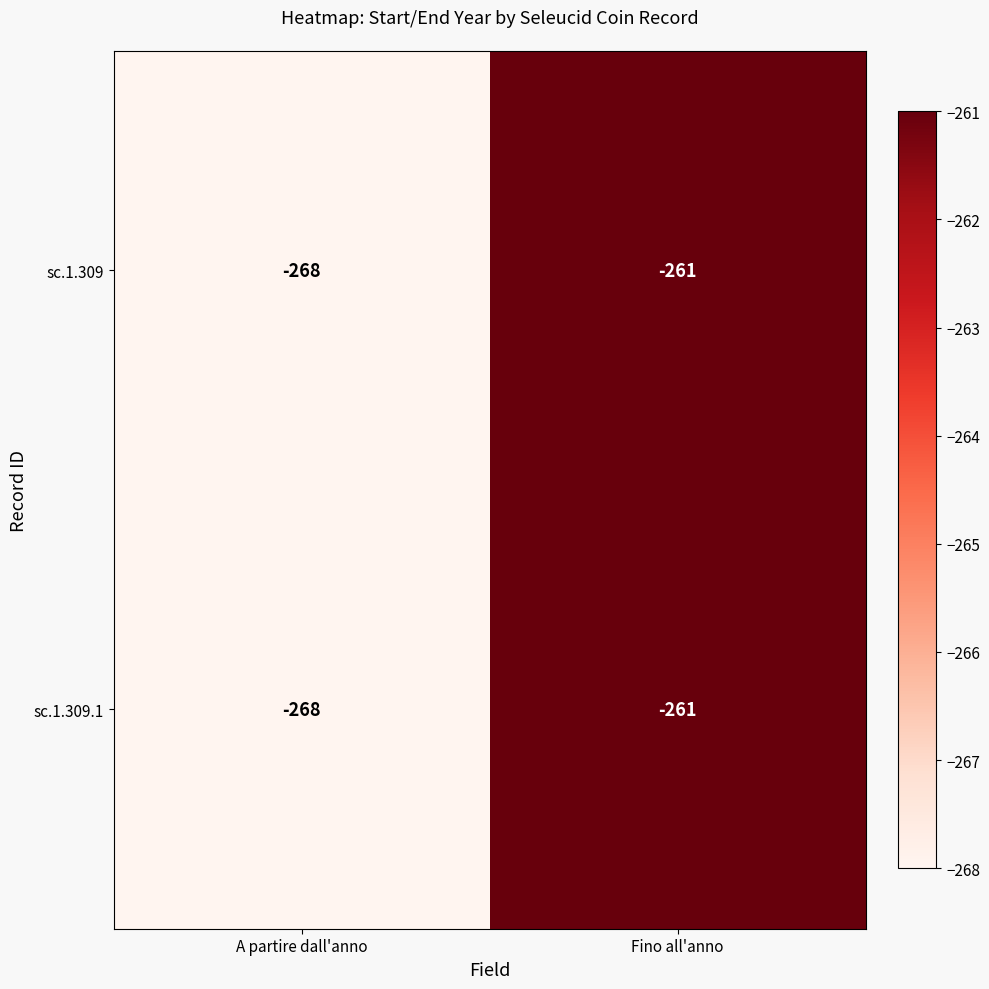

How many series are shown in this chart?

2